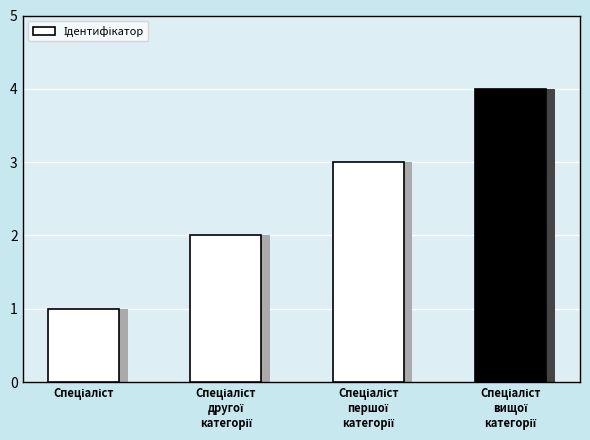

What is the greatest value displayed?

4